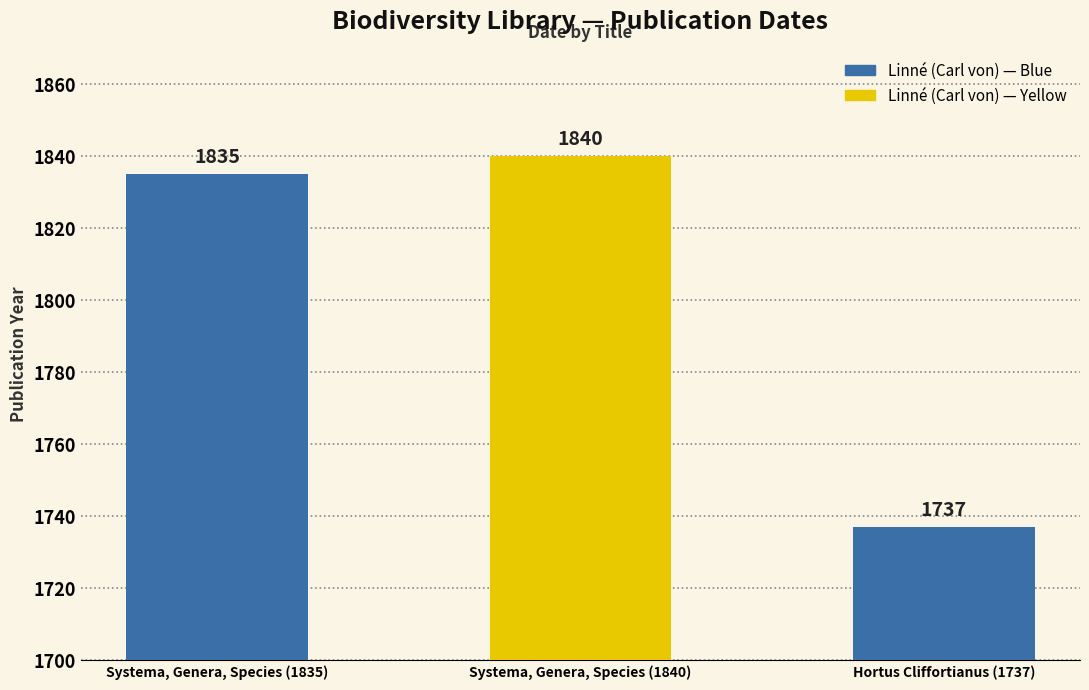

What is the change in value from Systema, Genera, Species (1840) to Hortus Cliffortianus (1737)?

-103